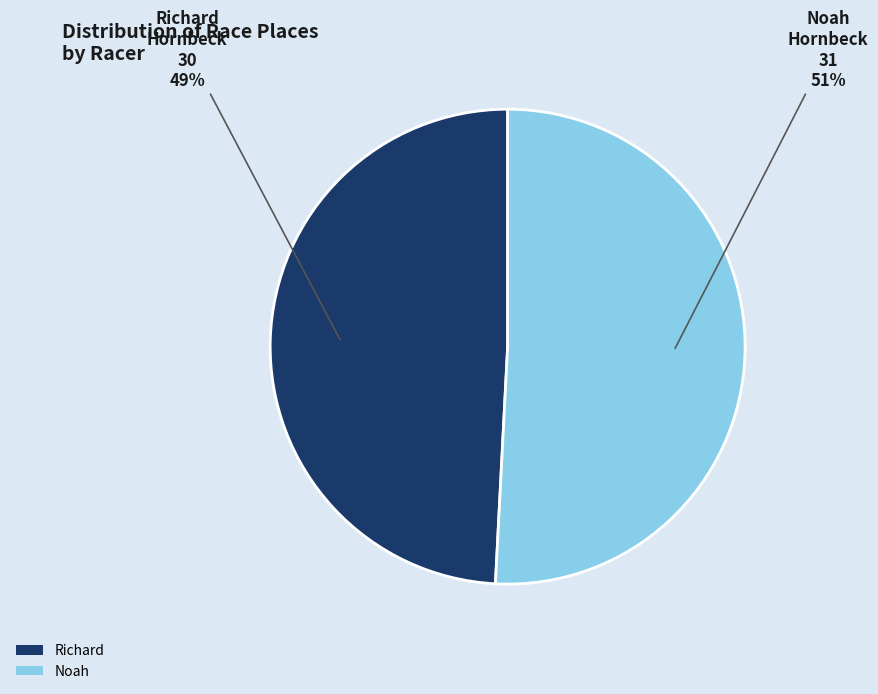

Is the sum of Noah and Richard greater than half?

Yes